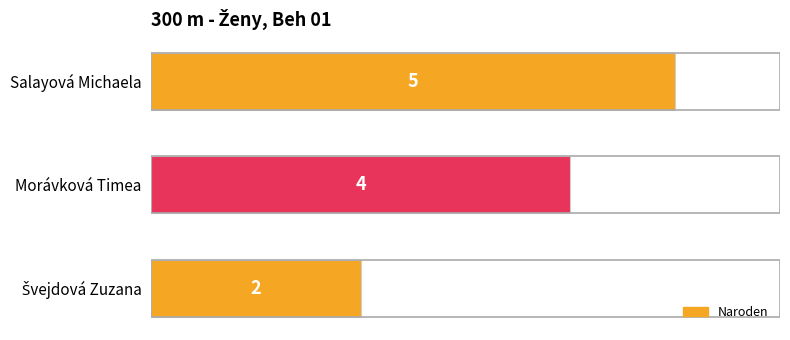

Which label corresponds to the largest value in the chart?

Salayová Michaela